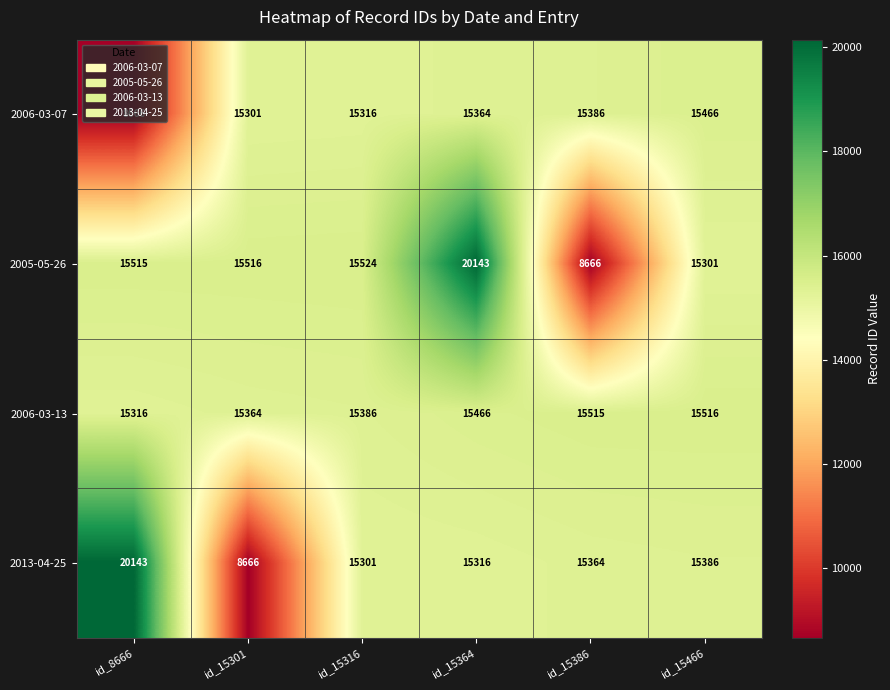

What is the difference between the maximum and second lowest values in the 2013-04-25 series?

4842